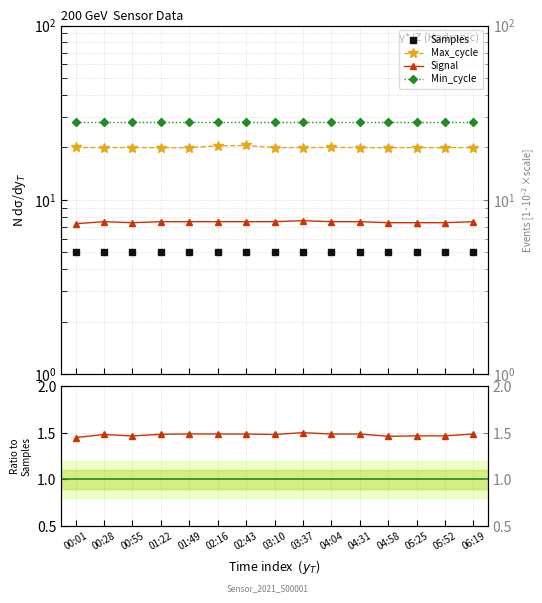

True or false: Min_cycle and Samples intersect in this chart.

False